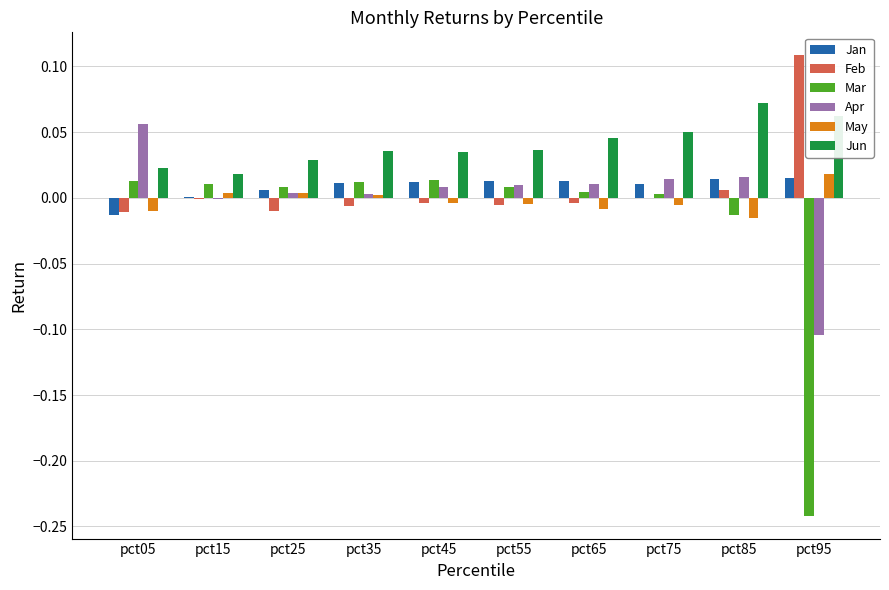

Is the value of May at pct65 greater than the value of Apr at pct95?

Yes